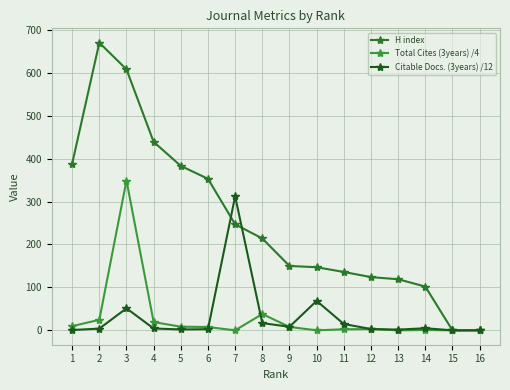

Where does the Total Cites (3years) /4 series first go above 7?

1